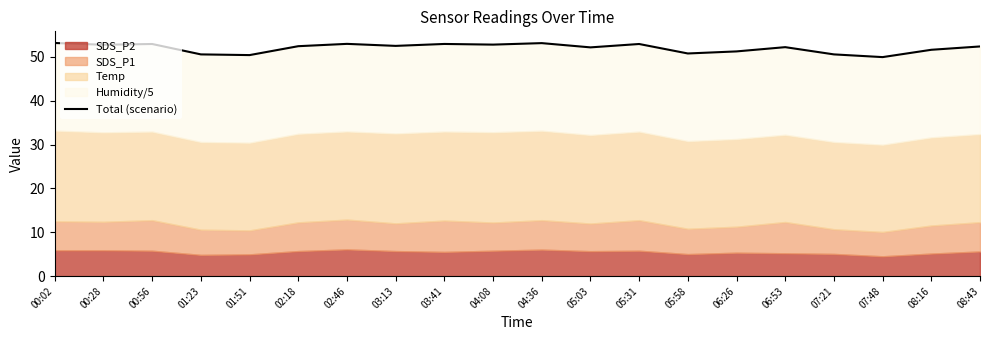

Does the chart have visible grid lines?

No